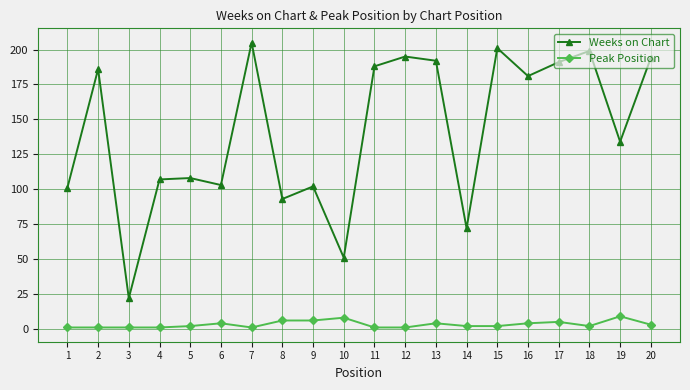

True or false: Weeks on Chart and Peak Position intersect in this chart.

False